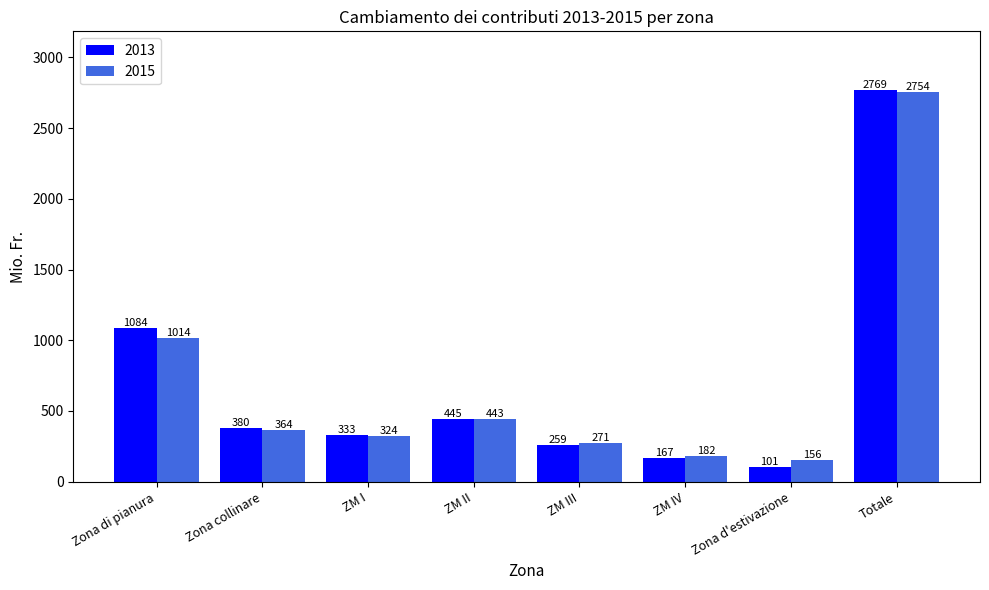

What is the sum of the 2013 values at Zona d'estivazione and ZM I?

434